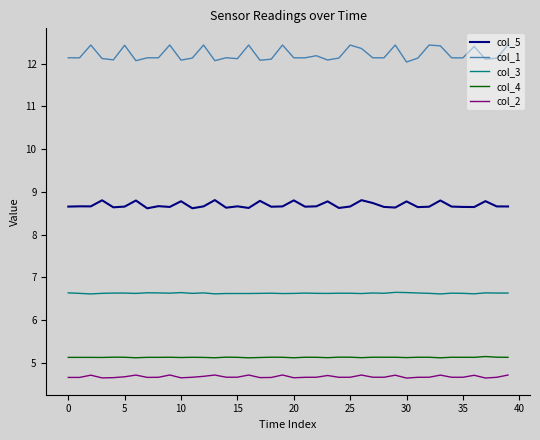

What is the lowest value of the col_5 series?

8.6